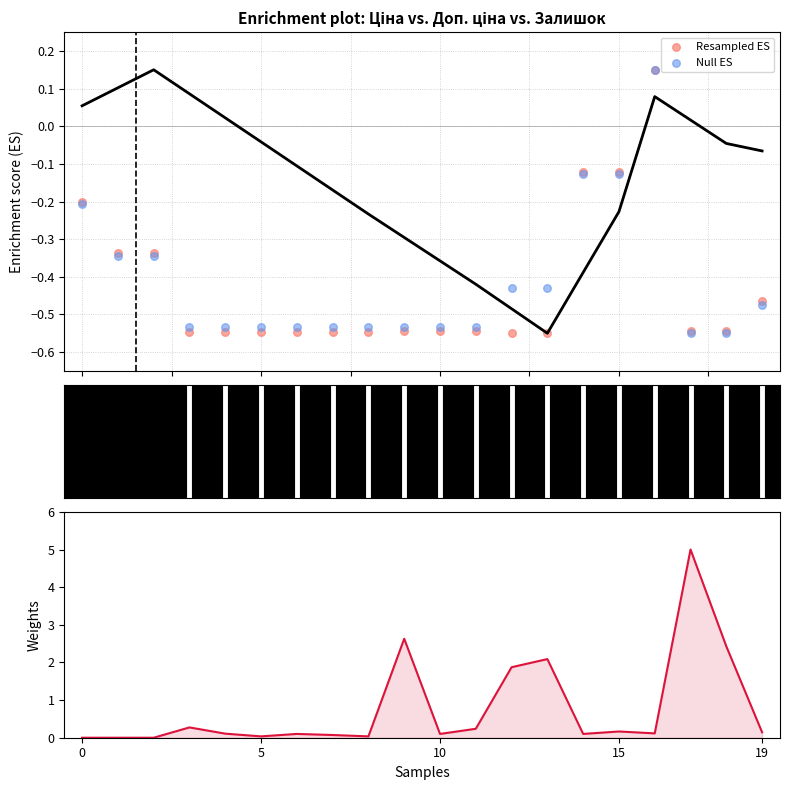

Which series contains the lowest Y value?

Resampled ES